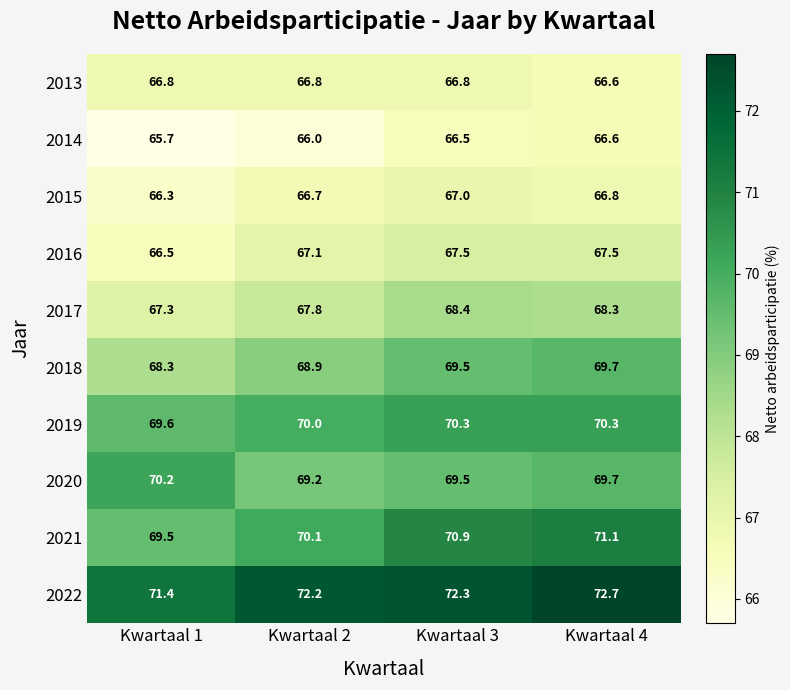

The 2018 series shows 69.5 at Kwartaal 3. True or false?

True